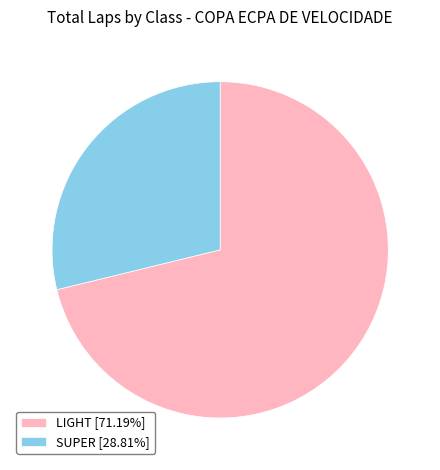

Combined, do SUPER [28.81%] and LIGHT [71.19%] account for over 50%?

Yes